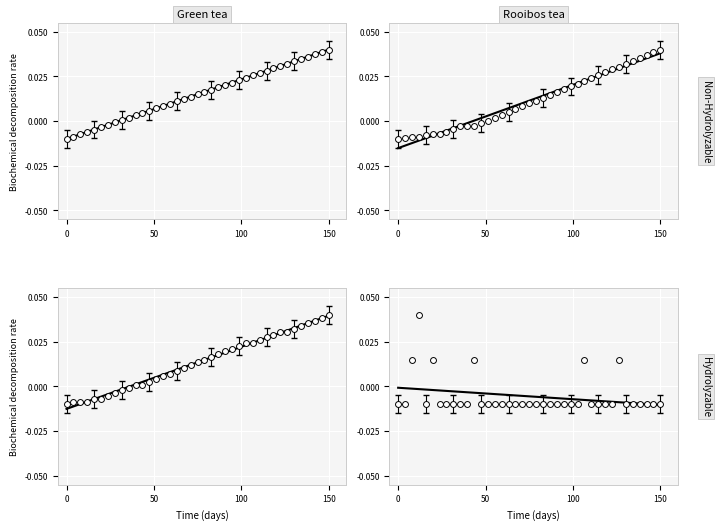

Is the value of col_2 at 24 greater than the value of col_1 at 12?

Yes